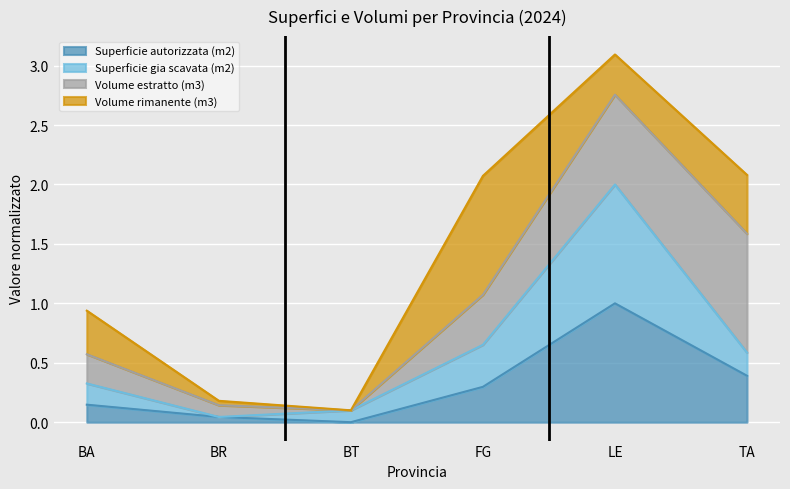

True or false: Superficie gia scavata (m2) has more than 2 interior local peaks.

False